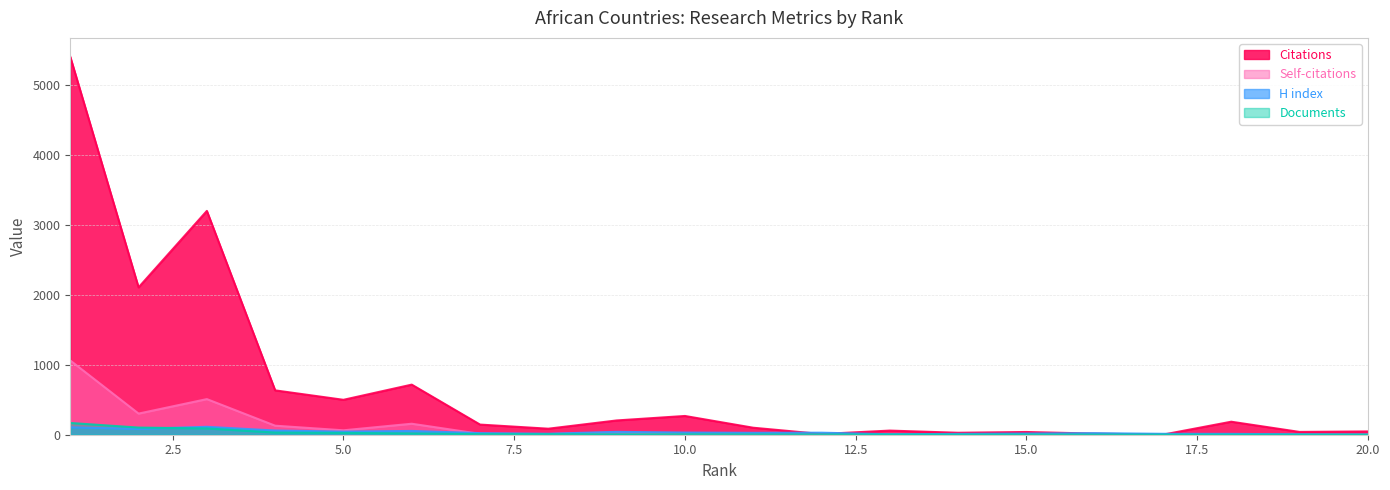

How many interior local valleys does the Self-citations series have?

5